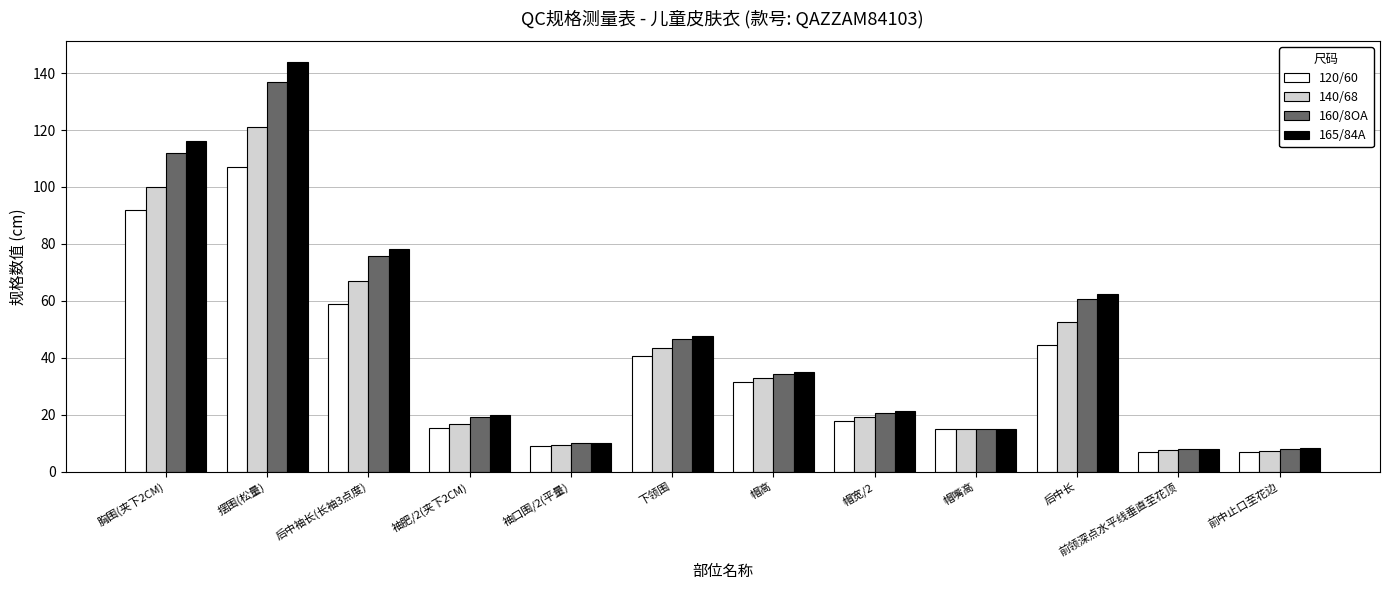

What is the spread (max minus min) of values at 帽高?

3.4